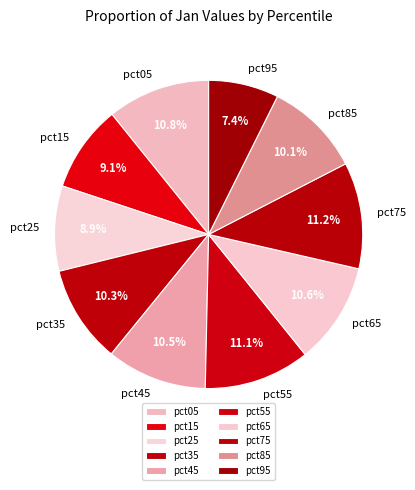

True or false: pct15 accounts for 9% of the total.

True